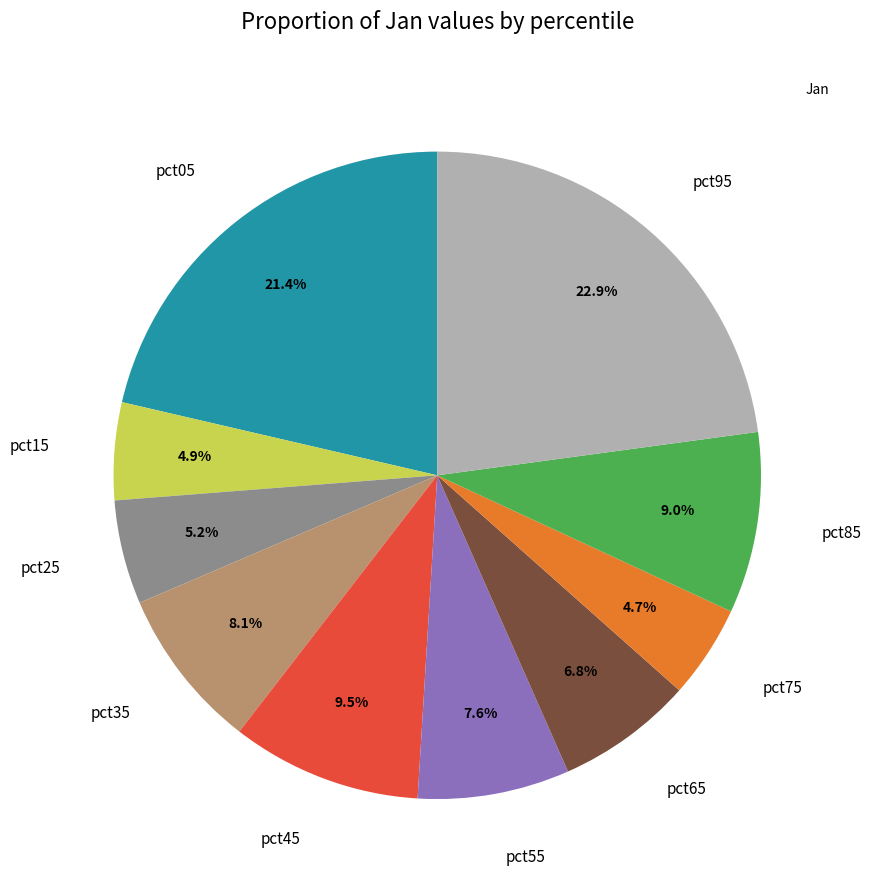

Is the sum of pct05 and pct65 greater than half?

No